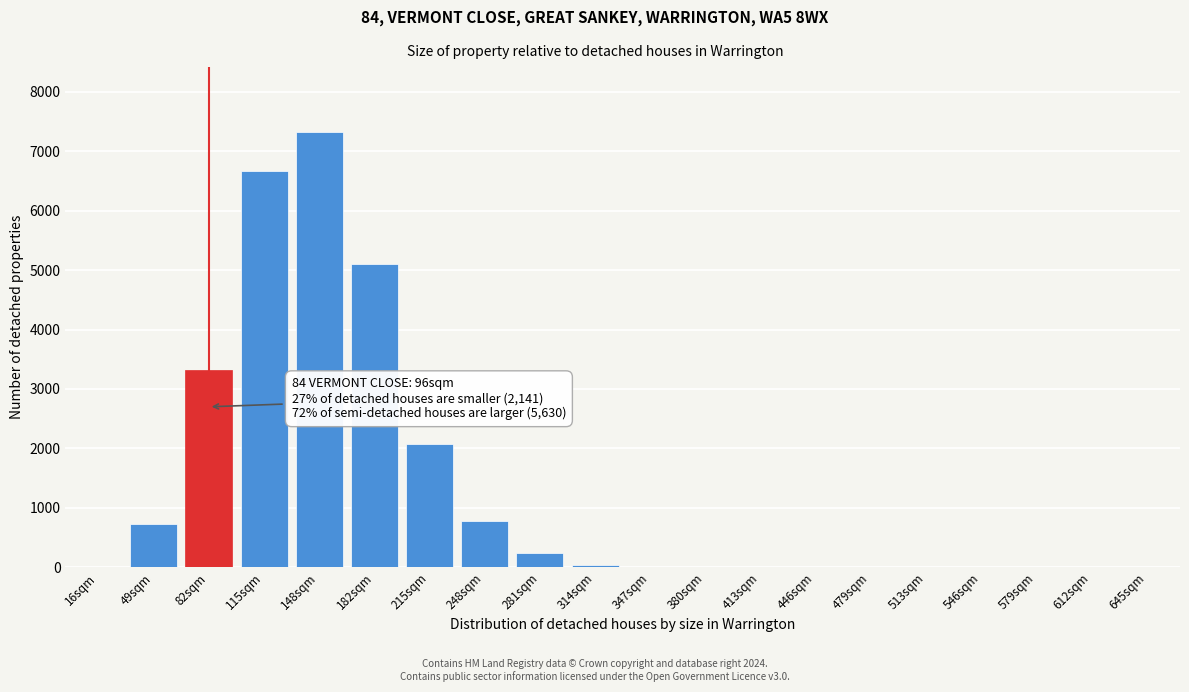

Which label corresponds to the largest value in the chart?

148sqm